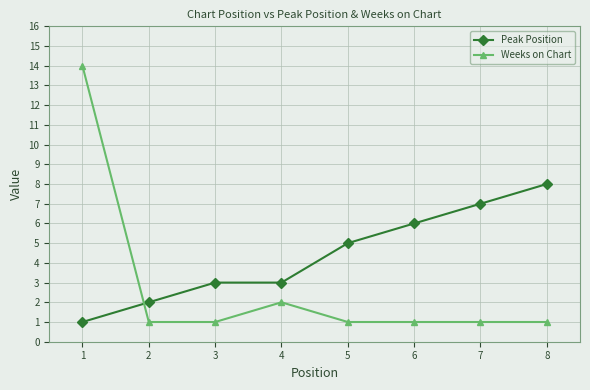

Does the chart have visible grid lines?

Yes